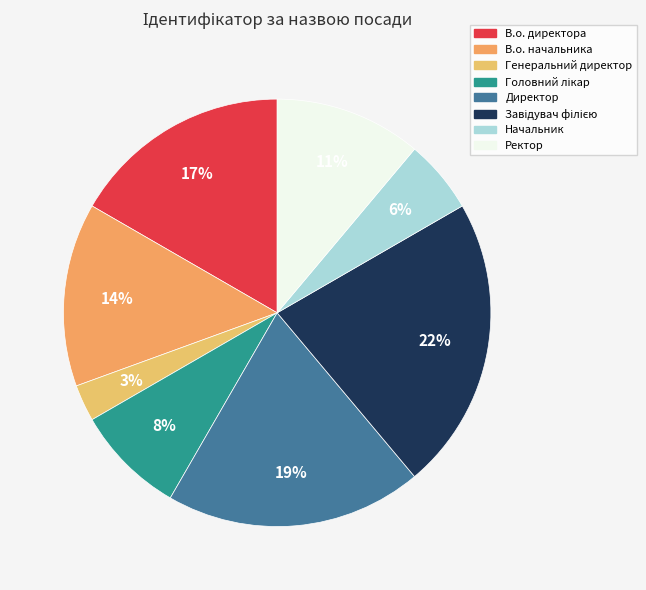

Is В.о. директора the majority of the pie?

No